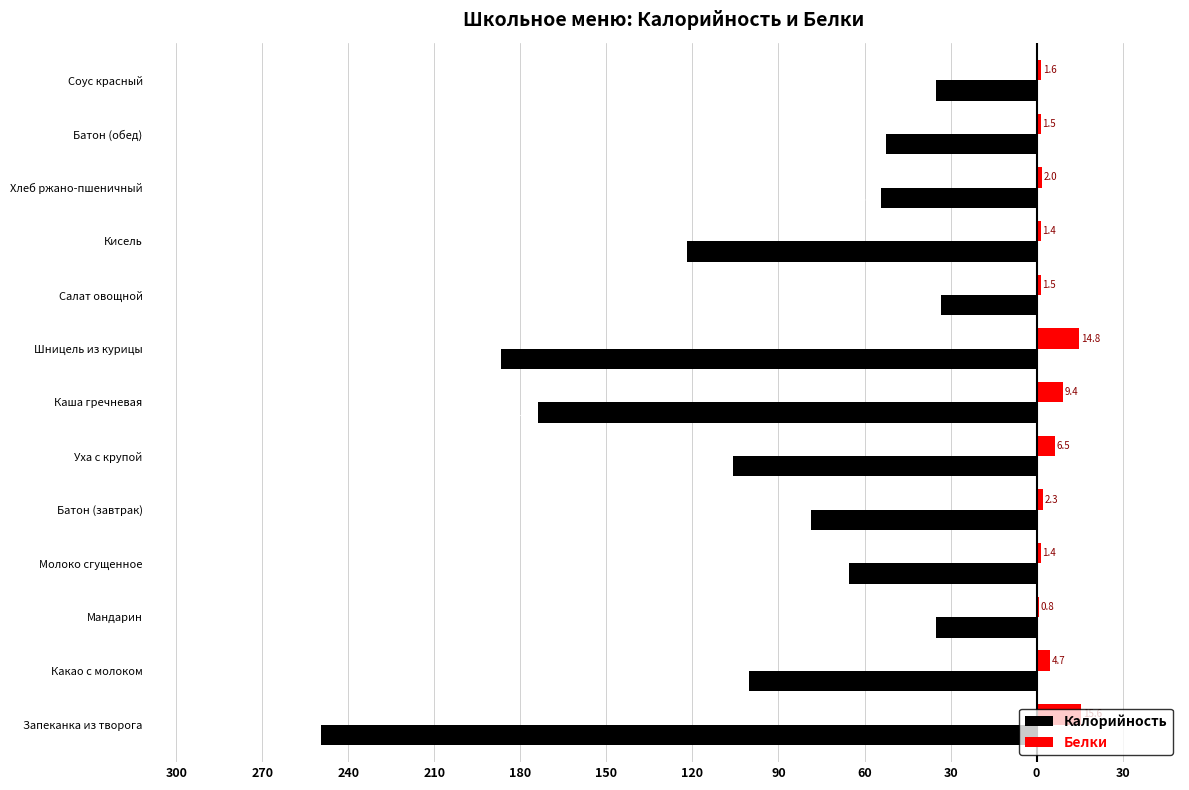

What is the sum of all Калорийность values?

-1292.6